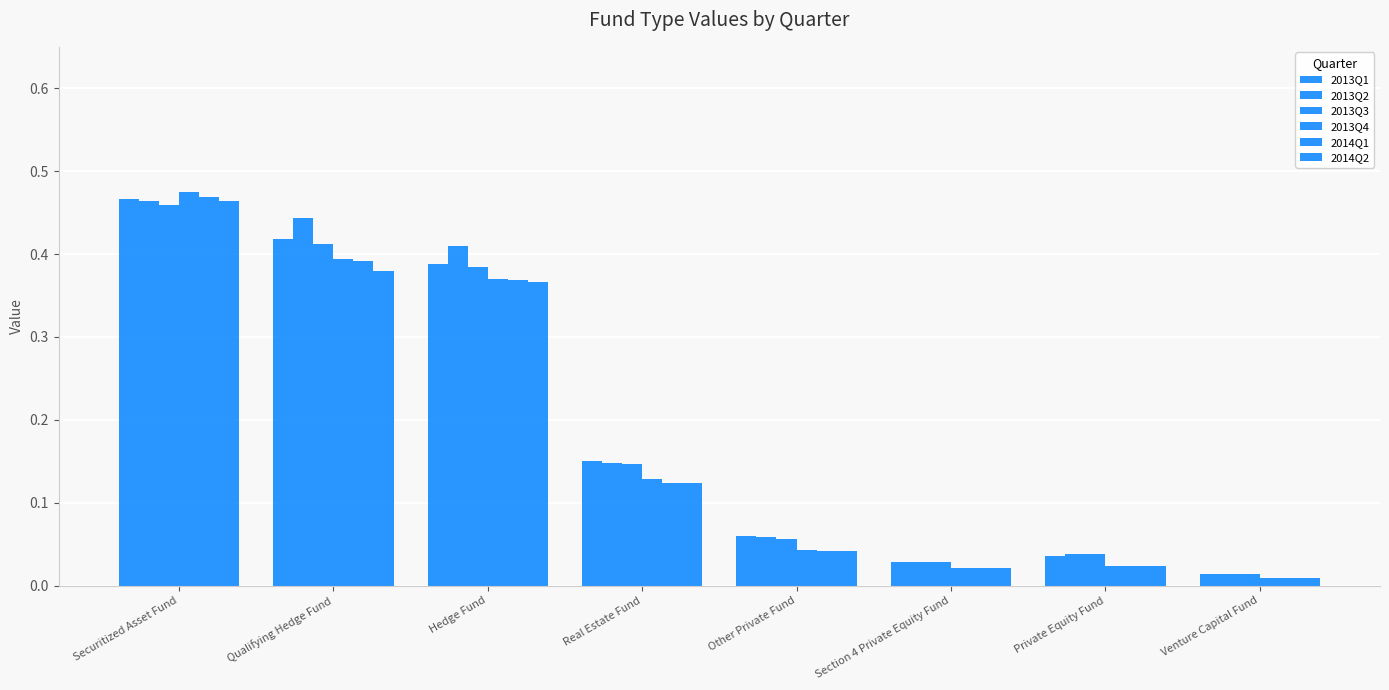

How many groups of bars are there?

8